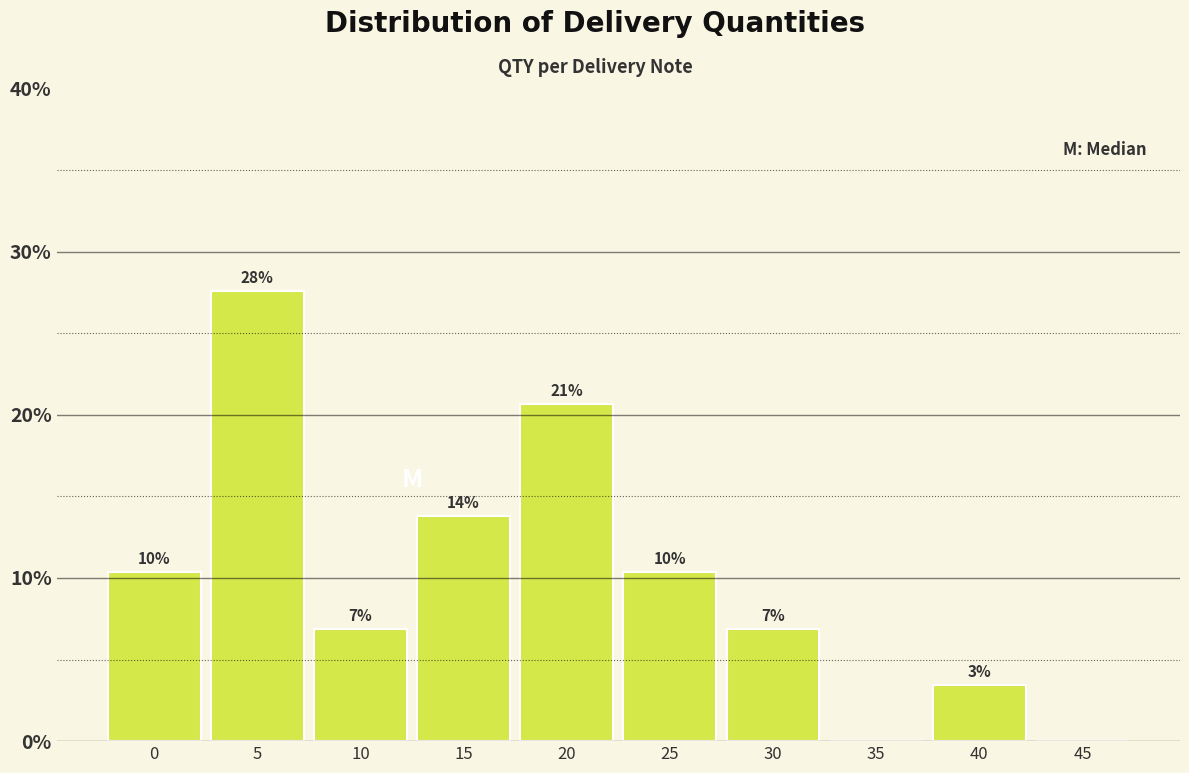

Are the bars horizontal?

No